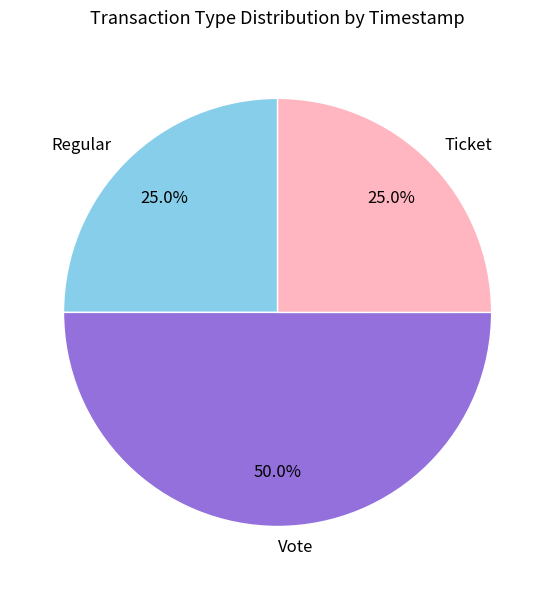

Between Regular and Vote, which is larger?

Vote